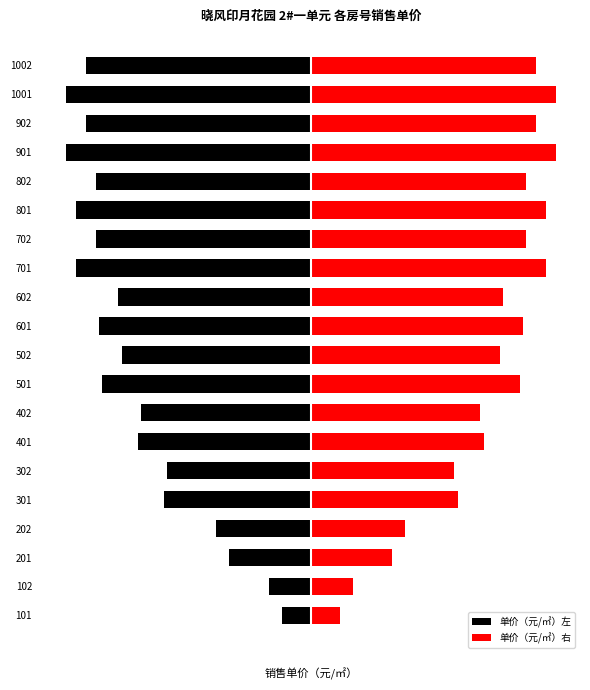

At how many categories does at least one series exceed 2042?

16